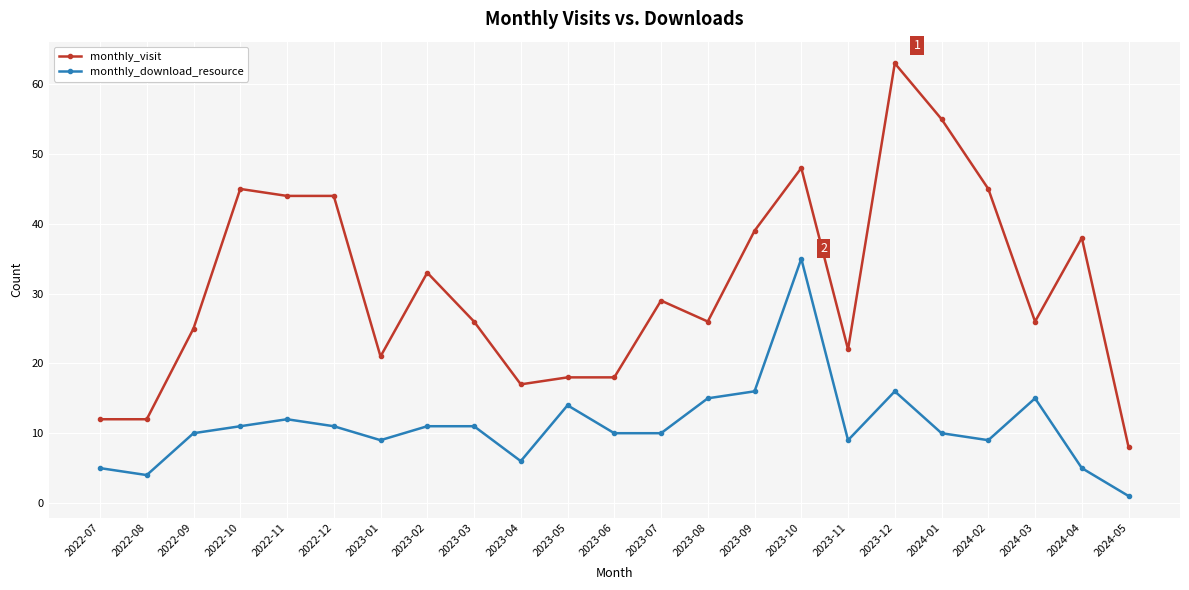

Rank the series by their average value, from highest to lowest.

monthly_visit, monthly_download_resource